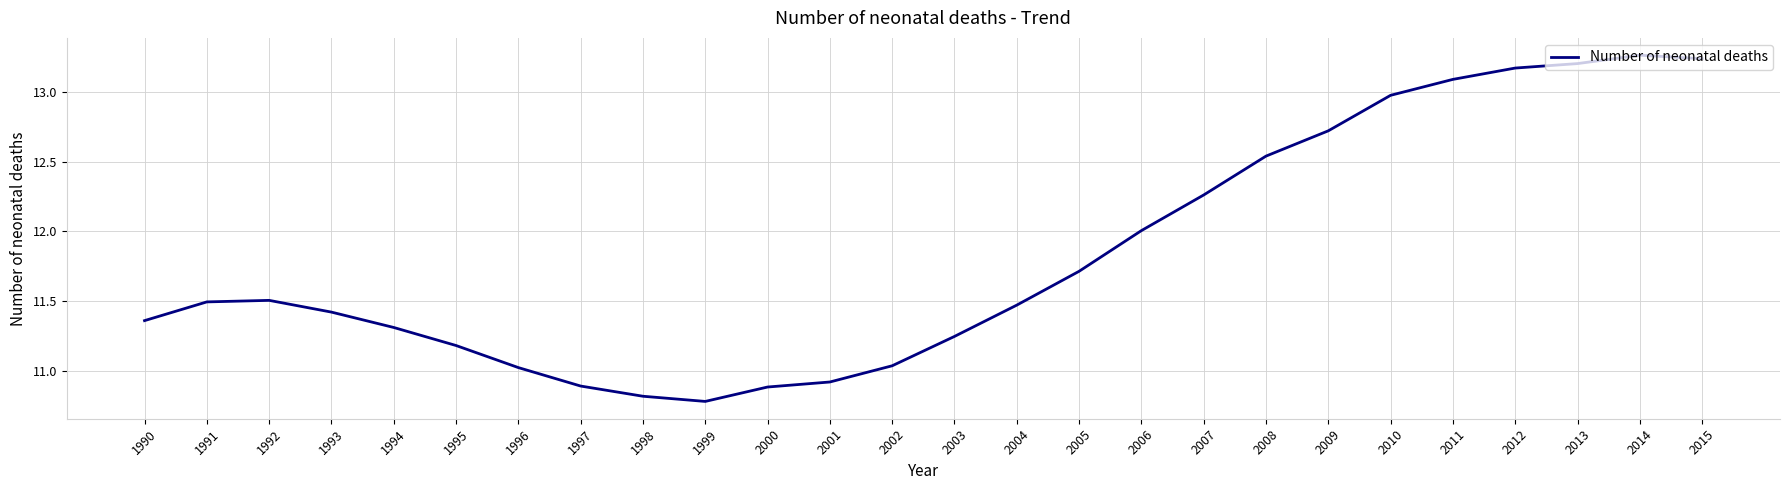

True or false: the data shows 18.5 at 2003.

False